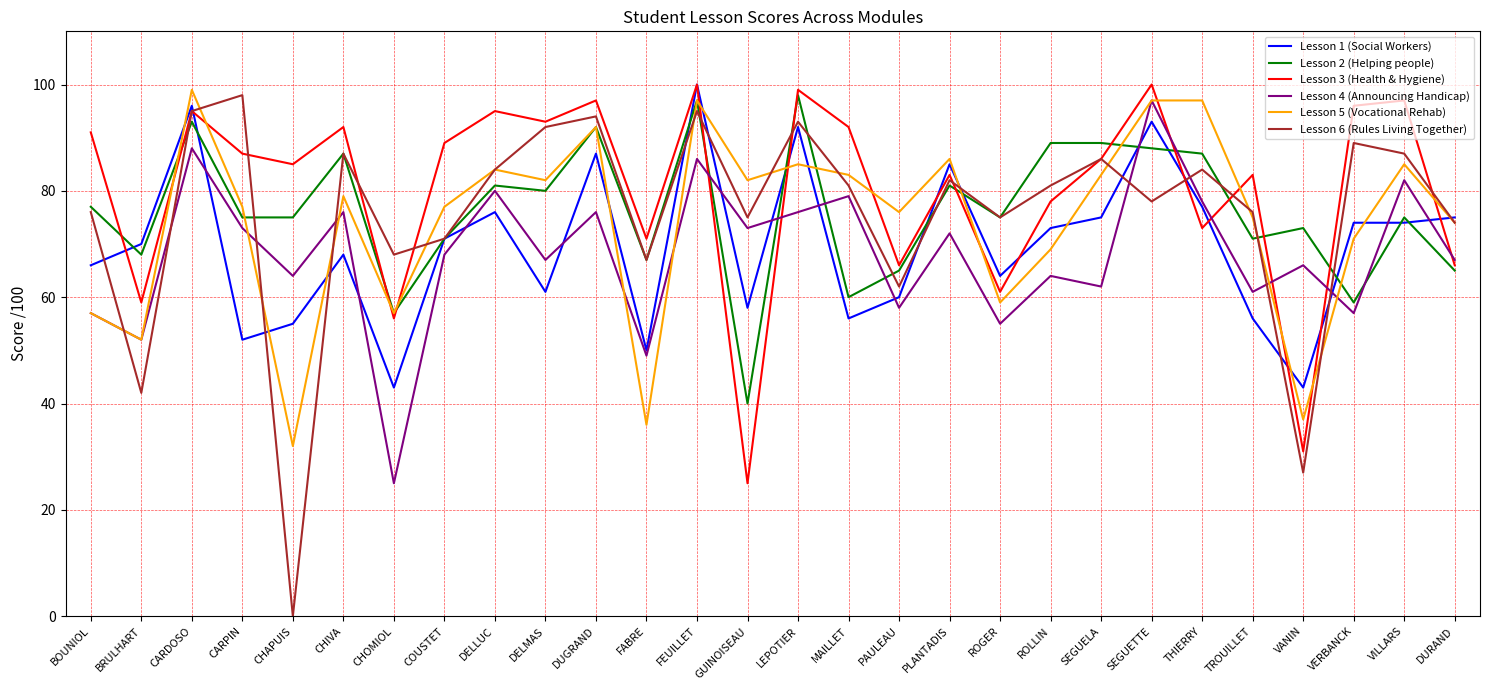

Rank the series at THIERRY from lowest to highest value.

Lesson 3 (Health & Hygiene), Lesson 1 (Social Workers), Lesson 4 (Announcing Handicap), Lesson 6 (Rules Living Together), Lesson 2 (Helping people), Lesson 5 (Vocational Rehab)